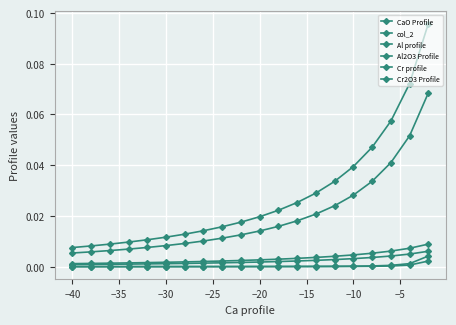

Is the value of Al2O3 Profile at −15 greater than the value of Al profile at −35?

No